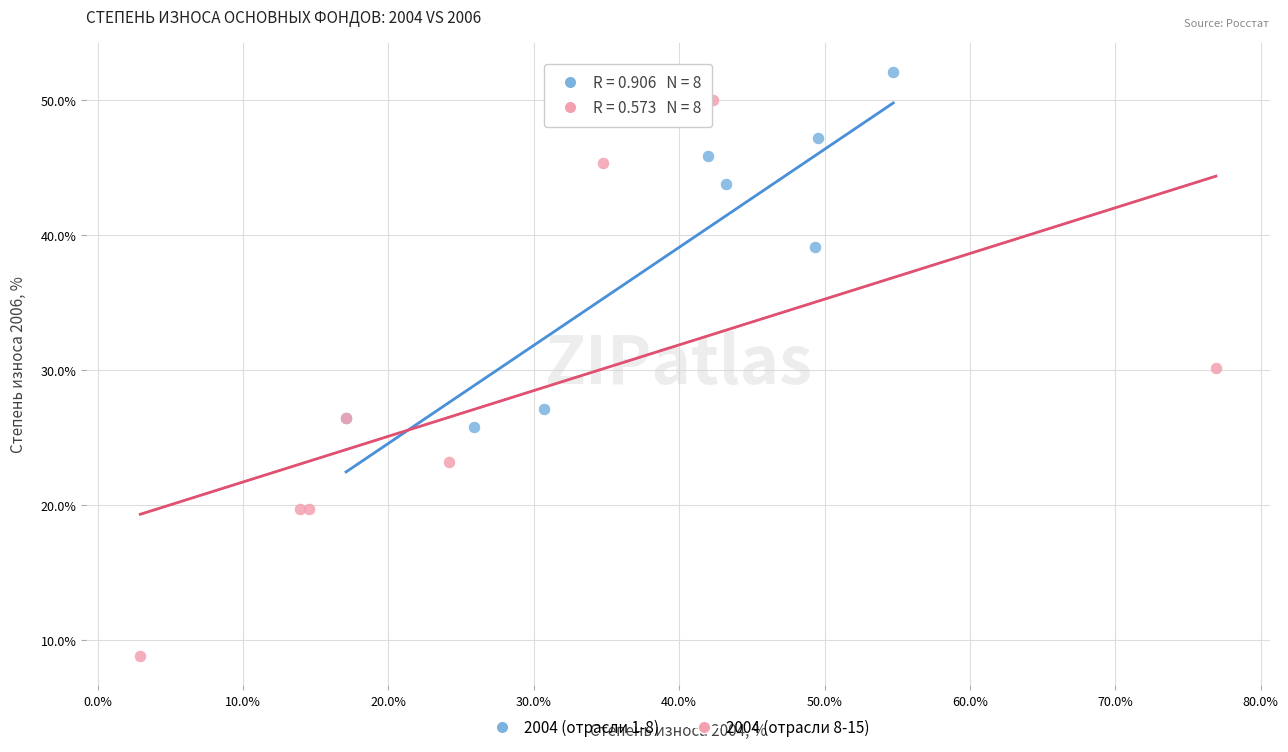

What are all the series names shown in the legend?

2004 (отрасли 1-8), 2004 (отрасли 8-15)